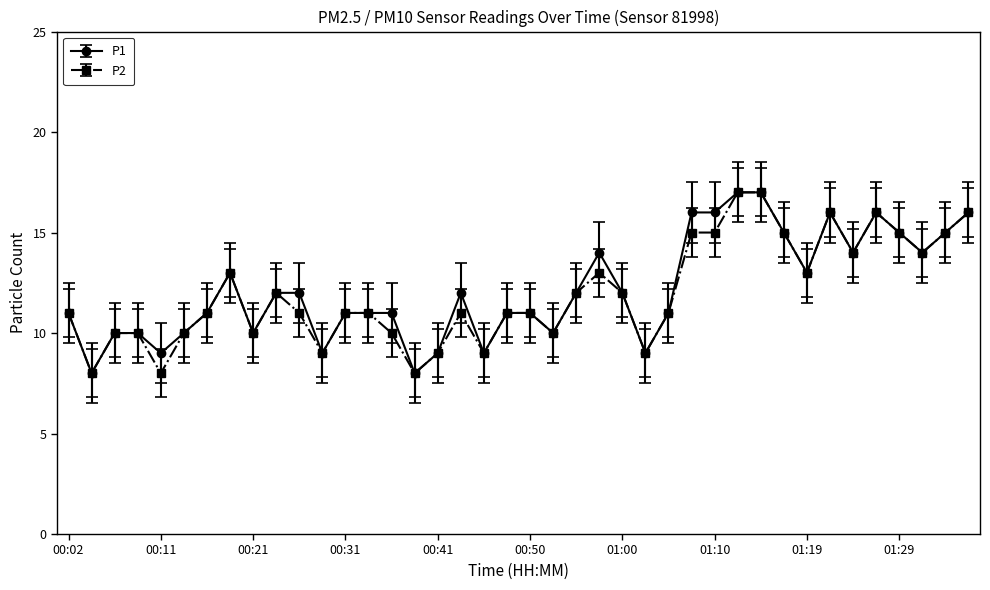

True or false: P1 has more than 1 points higher than both neighbors.

True